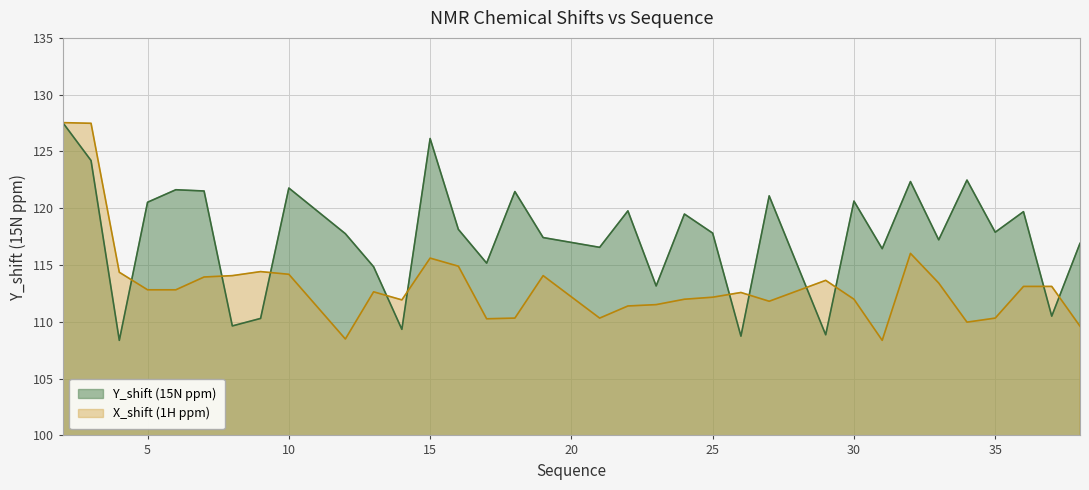

Does the chart display data point markers on the line(s)?

No